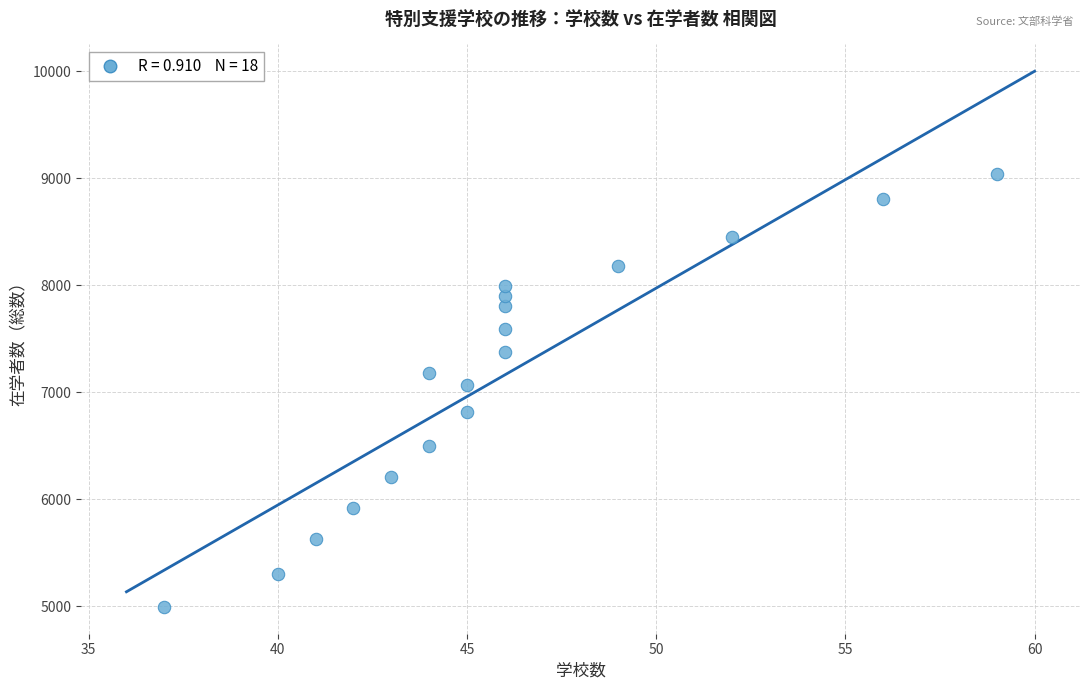

What is the range of X values (max minus min)?

22